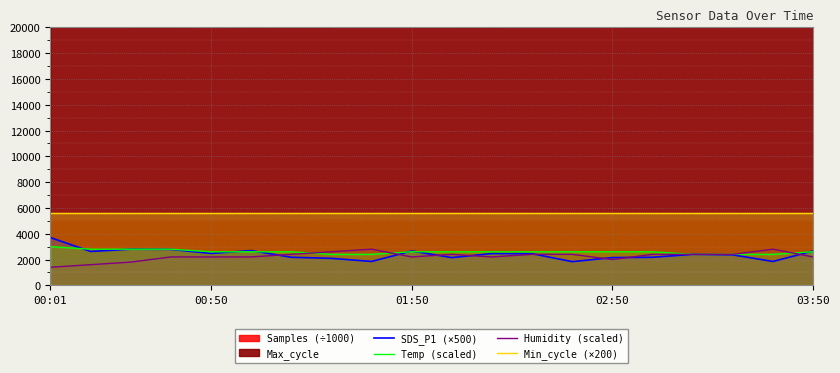

The value of Humidity (scaled) at 00:50 is 1435.6. True or false?

False